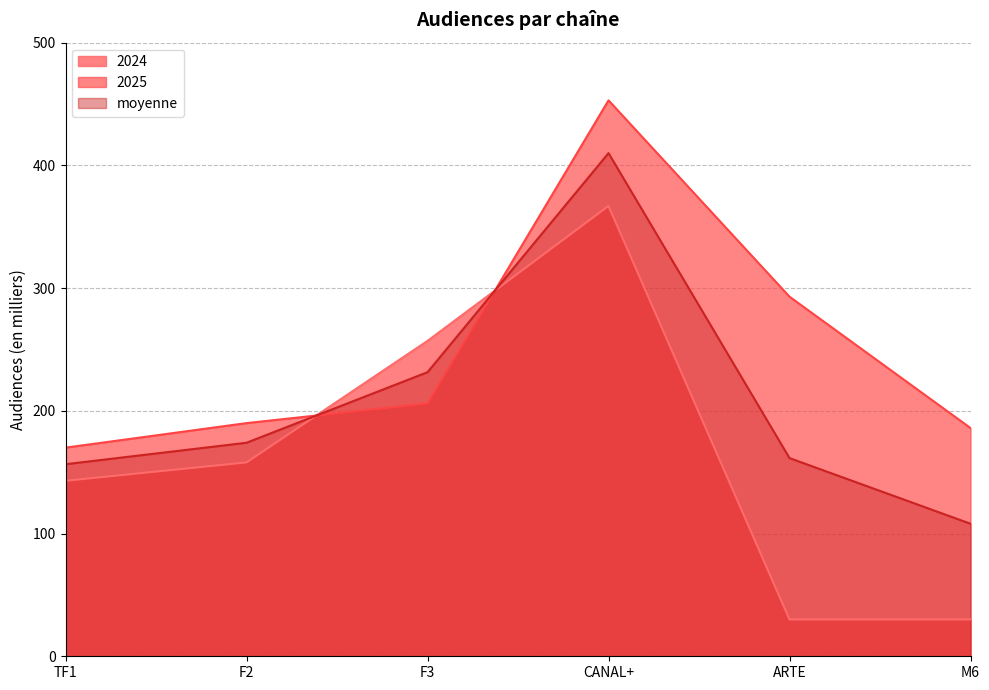

List the series in order of their peak value, highest first.

2025, moyenne, 2024